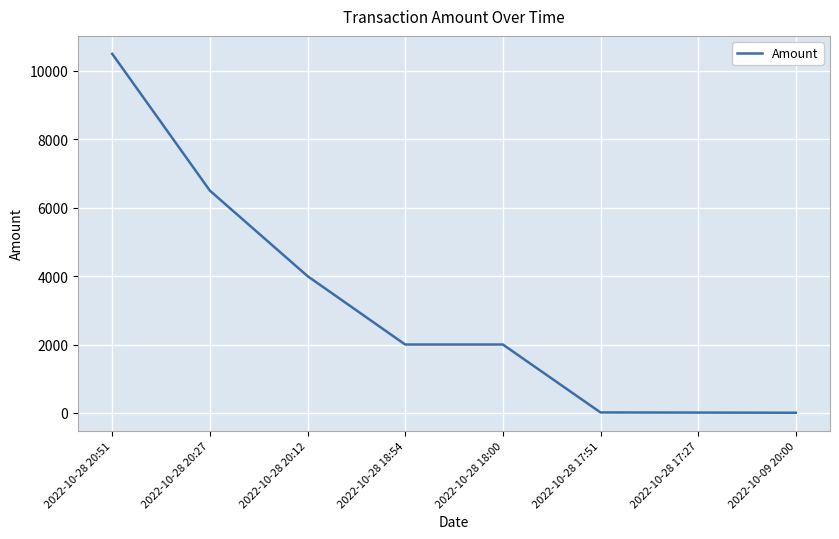

True or false: the data has more than 2 interior local peaks.

False